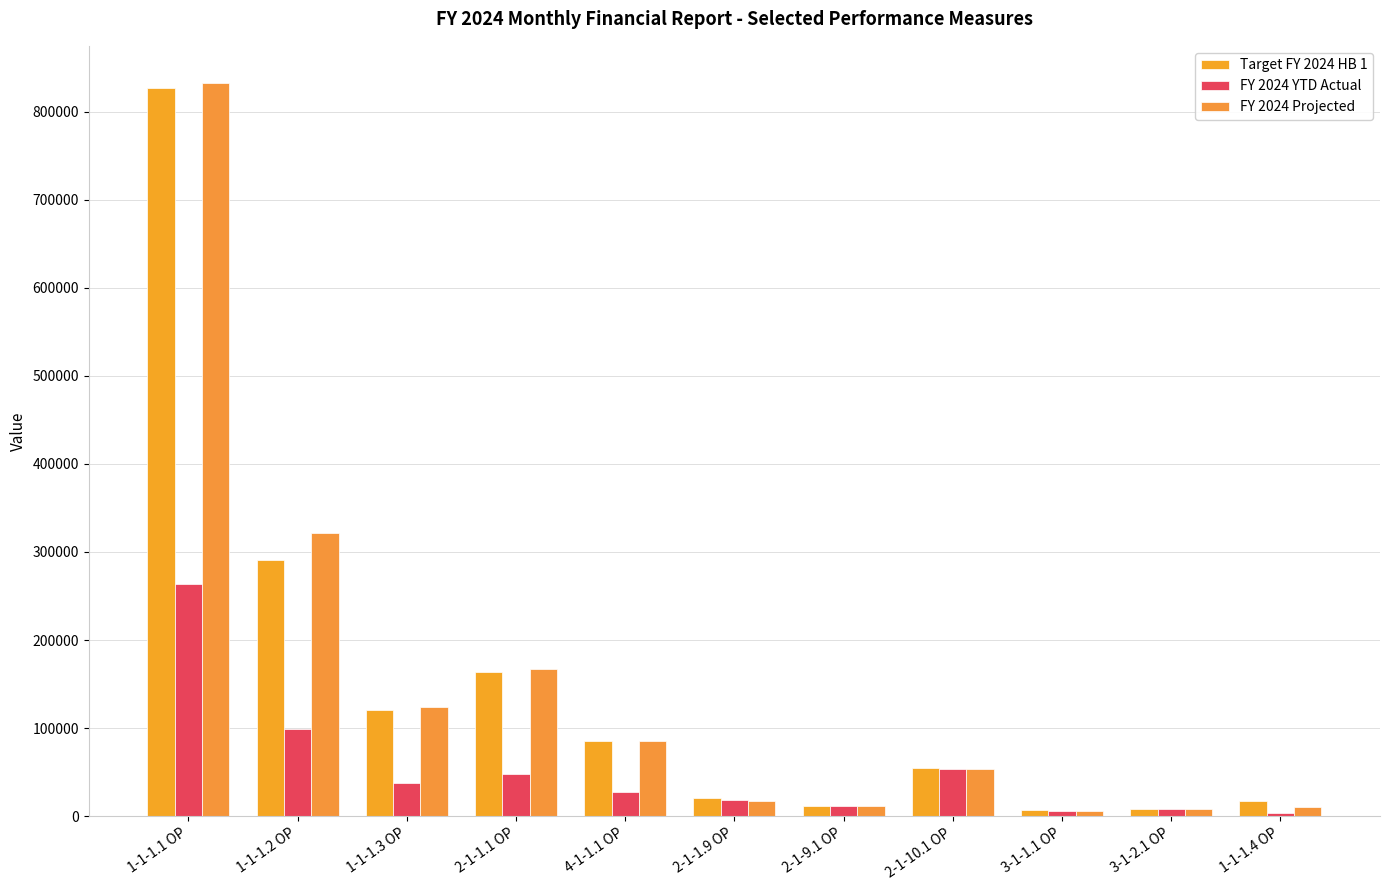

What is the sum of the Target FY 2024 HB 1 values at 1-1-1.4 OP and 3-1-2.1 OP?

25963.0